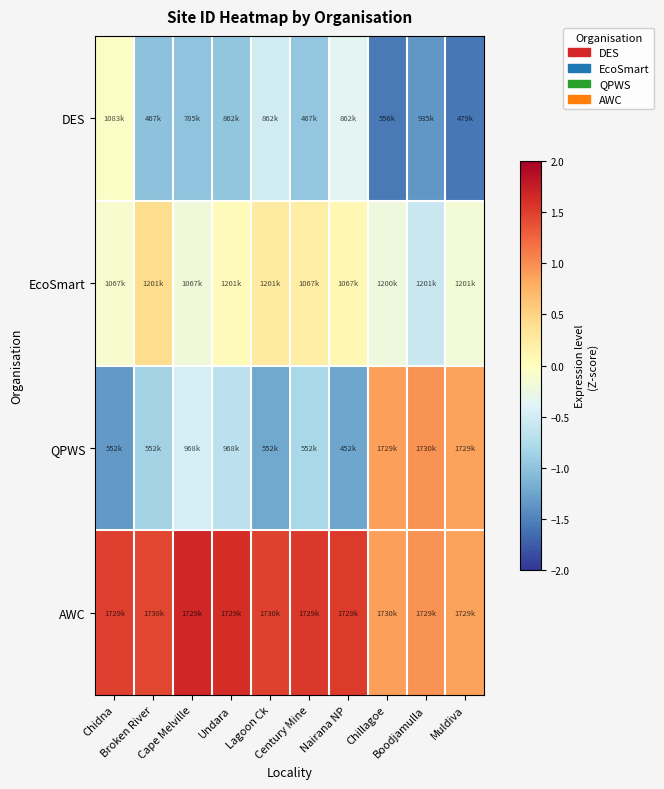

Reading right to left, extract all data points from this chart.

DES: Muldiva=-1.6	Boodjamulla=-1.3	Chillagoe=-1.5	Nairana NP=-0.4	Century Mine=-1.0	Lagoon Ck=-0.5	Undara=-1.0	Cape Melville=-1.0	Broken River=-1.0	Chidna=-0.1
EcoSmart: Muldiva=-0.2	Boodjamulla=-0.6	Chillagoe=-0.2	Nairana NP=0.1	Century Mine=0.2	Lagoon Ck=0.3	Undara=0.0	Cape Melville=-0.2	Broken River=0.4	Chidna=-0.1
QPWS: Muldiva=0.9	Boodjamulla=1.0	Chillagoe=0.9	Nairana NP=-1.2	Century Mine=-0.8	Lagoon Ck=-1.2	Undara=-0.7	Cape Melville=-0.5	Broken River=-0.8	Chidna=-1.3
AWC: Muldiva=0.9	Boodjamulla=1.0	Chillagoe=0.9	Nairana NP=1.5	Century Mine=1.5	Lagoon Ck=1.5	Undara=1.6	Cape Melville=1.7	Broken River=1.4	Chidna=1.5